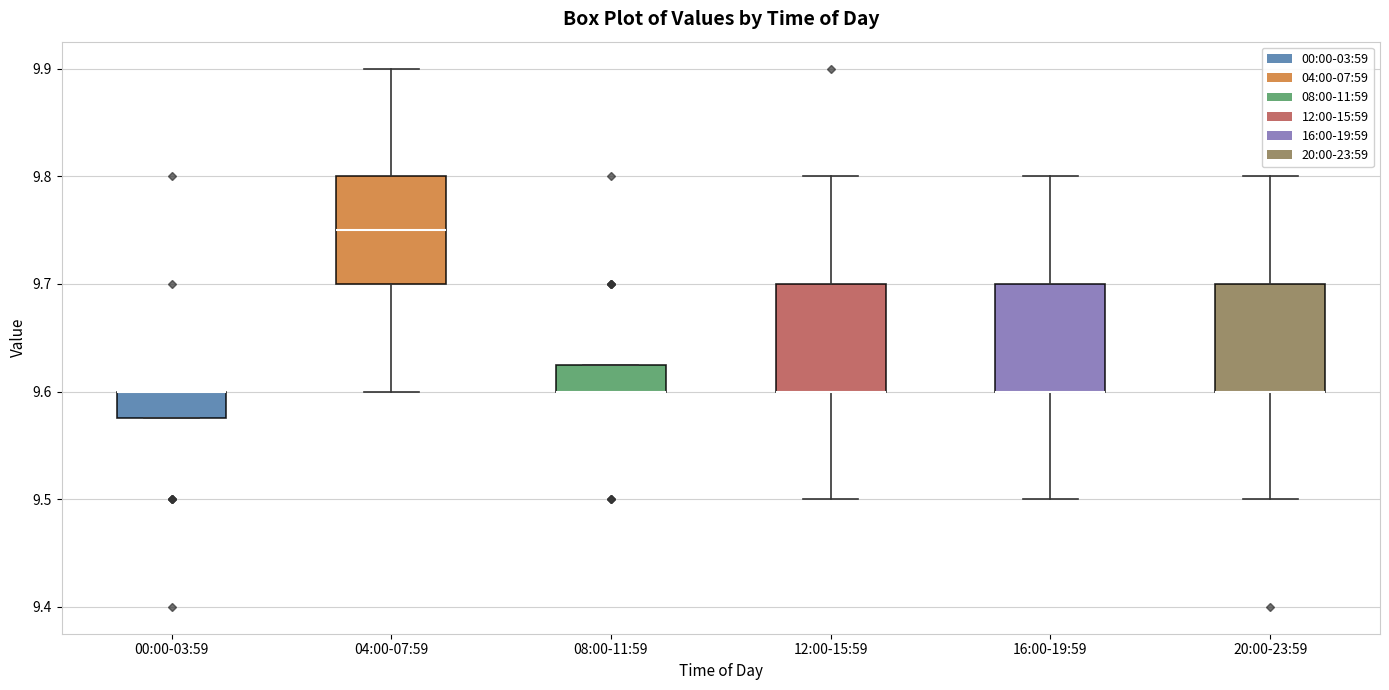

Reading left to right, transcribe this box plot: for each box, give where its median line is, the range the box spans, and where its two whiskers end, as read against the y-axis. The values are not printed on the chart, so give them approximately, as read against the axis.

00:00-03:59: median 9.60 (drawn on the box's upper edge), box 9.58 to 9.60, whiskers 9.58 to 9.60
04:00-07:59: median 9.75, box 9.70 to 9.80, whiskers 9.60 to 9.90
08:00-11:59: median 9.60 (drawn on the box's lower edge), box 9.60 to 9.63, whiskers 9.60 to 9.63
12:00-15:59: median 9.60 (drawn on the box's lower edge), box 9.60 to 9.70, whiskers 9.50 to 9.80
16:00-19:59: median 9.60 (drawn on the box's lower edge), box 9.60 to 9.70, whiskers 9.50 to 9.80
20:00-23:59: median 9.60 (drawn on the box's lower edge), box 9.60 to 9.70, whiskers 9.50 to 9.80